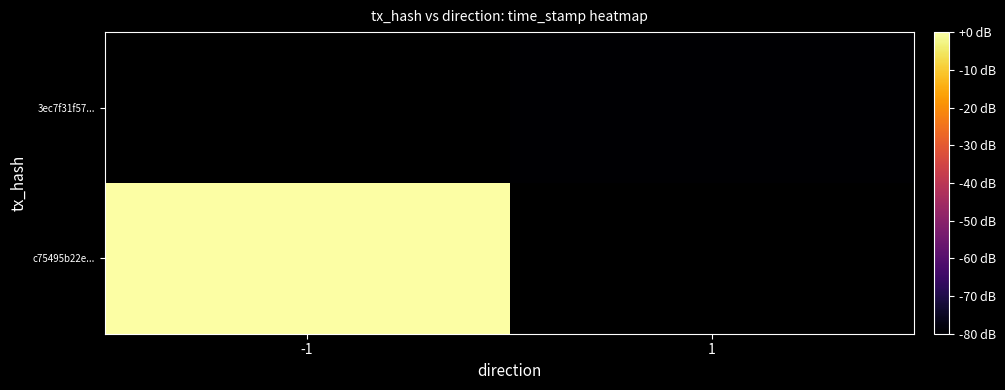

List the labels in order of c75495b22e... value, largest first.

-1, 1